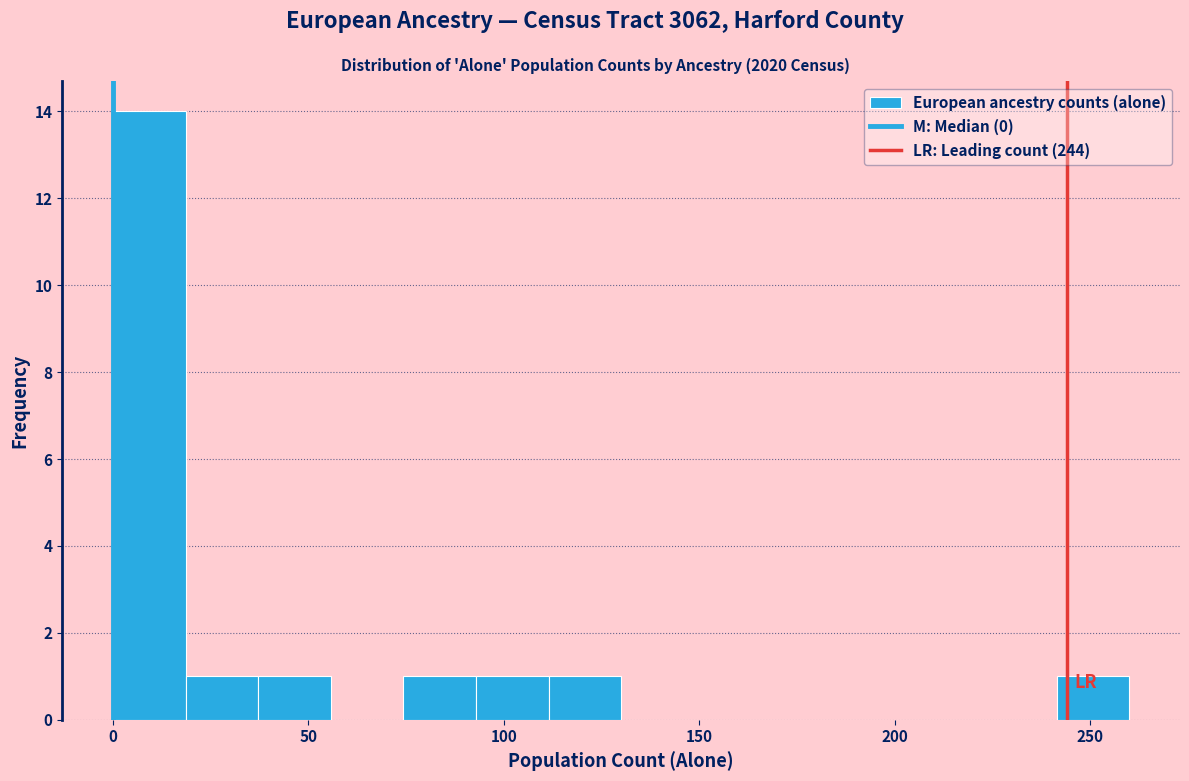

Read against the x-axis, roughly where is the centre of the tallest bar?

10